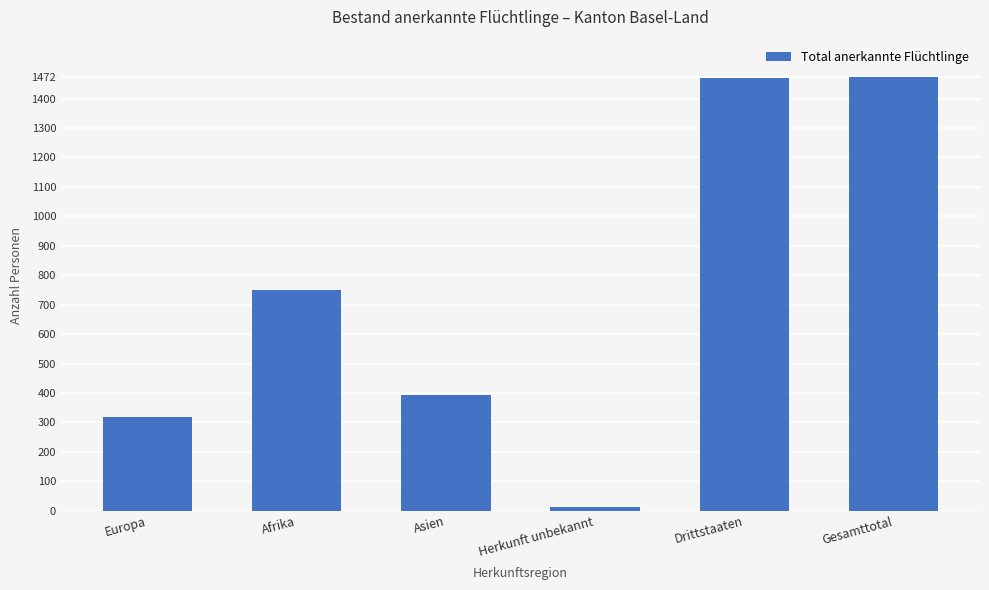

Are the bars grouped side by side (vs. stacked)?

No